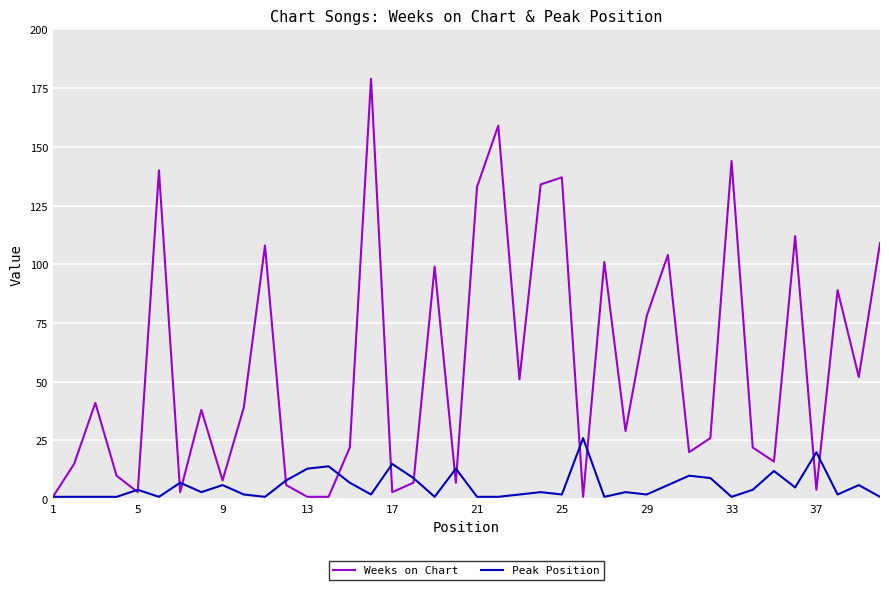

True or false: Weeks on Chart and Peak Position cross at least once.

True